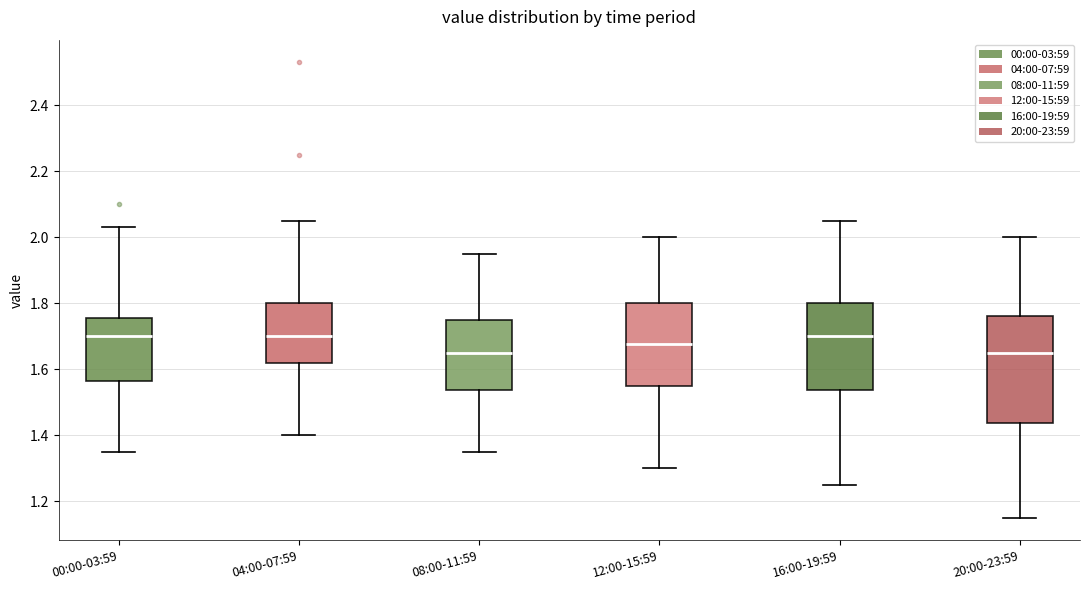

Where does the lower whisker of the box for 08:00-11:59 end on the y-axis? The values are not printed on the chart, so give them approximately, as read against the axis.

1.36